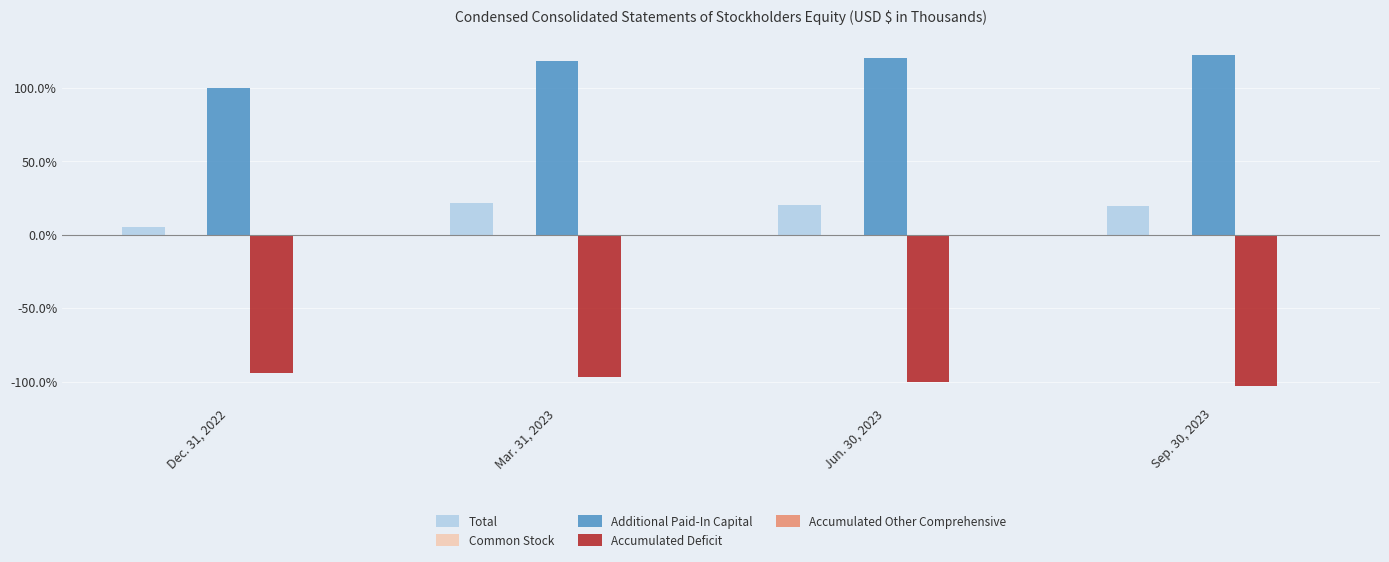

How many categories are shown in the chart?

4